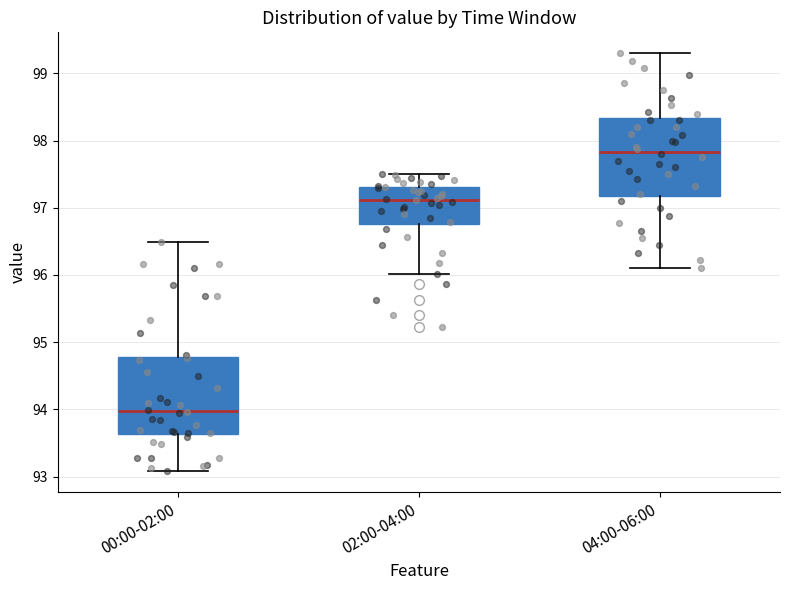

Which box's median line is the highest?

04:00-06:00